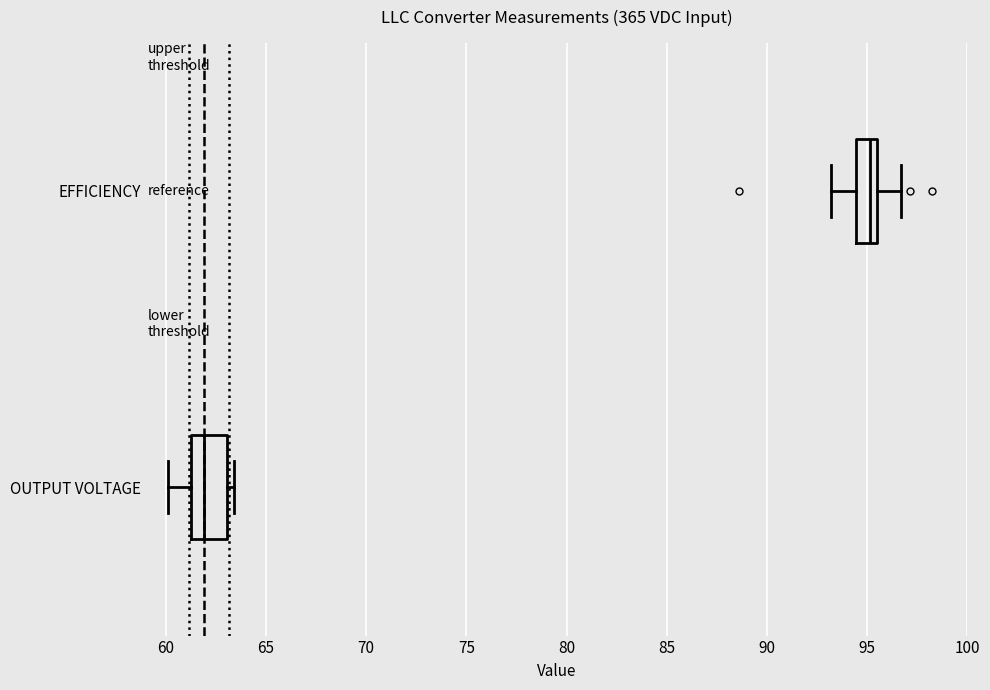

Which box is the widest, from its left edge to its right edge?

OUTPUT VOLTAGE